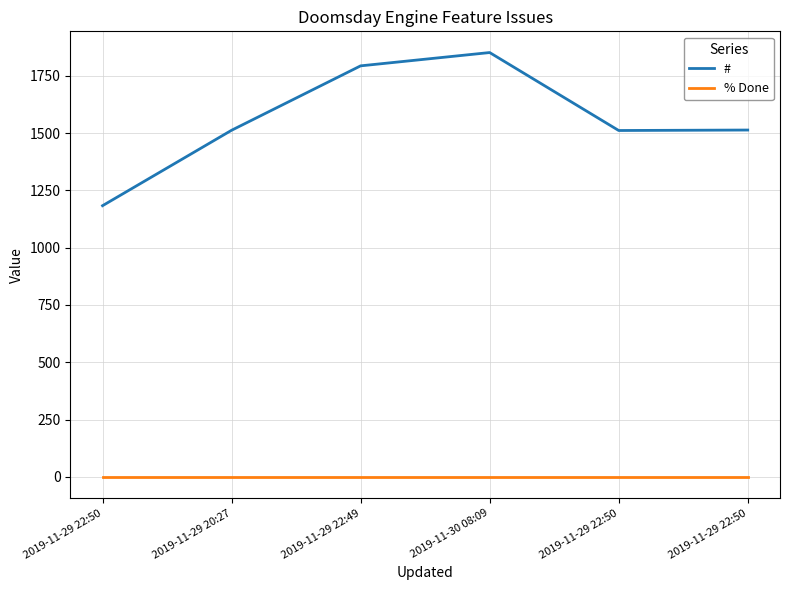

Is this an area chart (filled region under the line)?

No